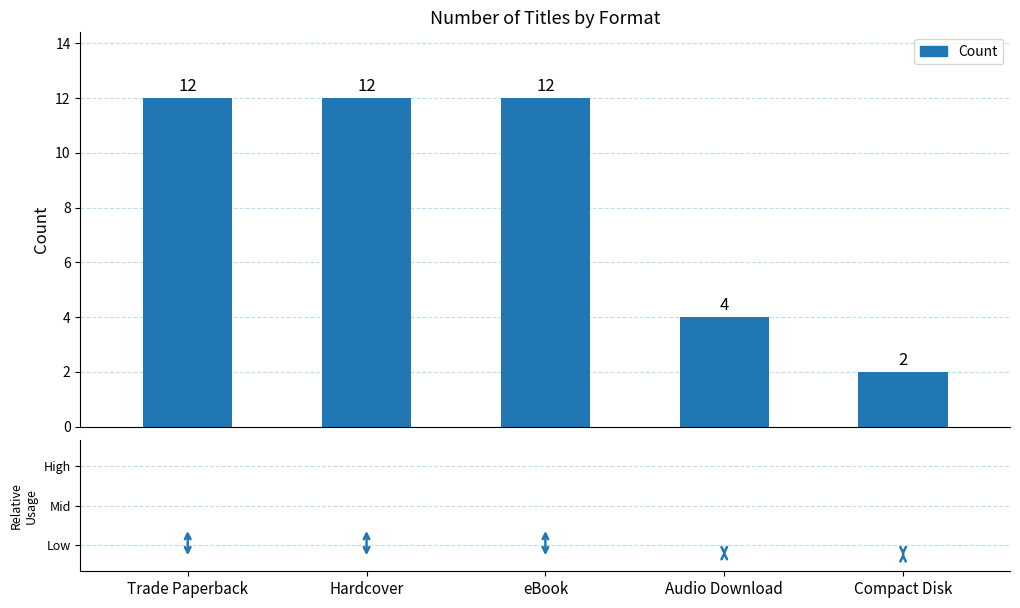

Reading left to right, list all the values displayed in this chart.

12	12	12	4	2